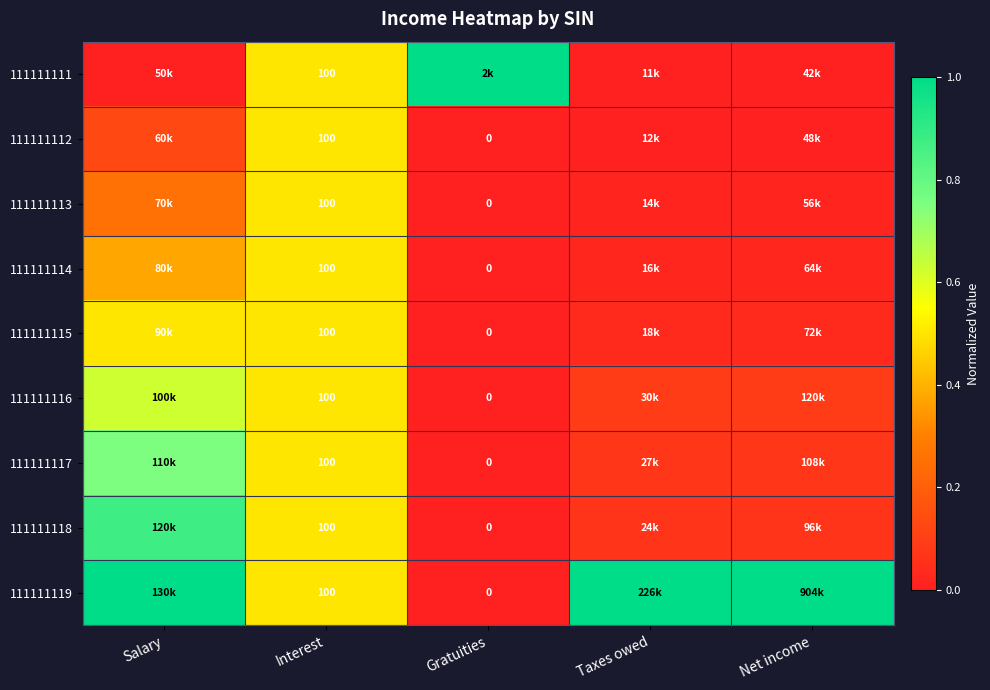

Is the value of 111111115 at Gratuities greater than the value of 111111118 at Interest?

No